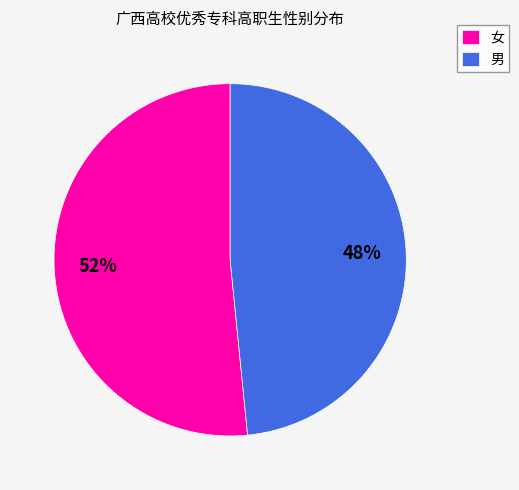

To the nearest percent, what is the combined percentage of 男 and 女?

100%